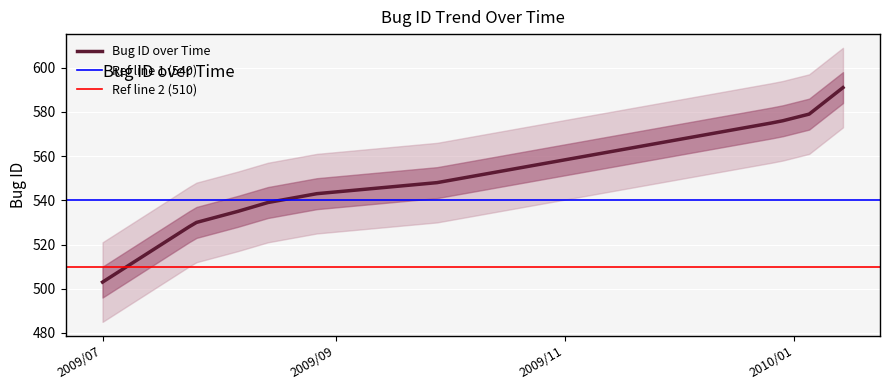

What is the maximum value for Bug ID over Time?

591